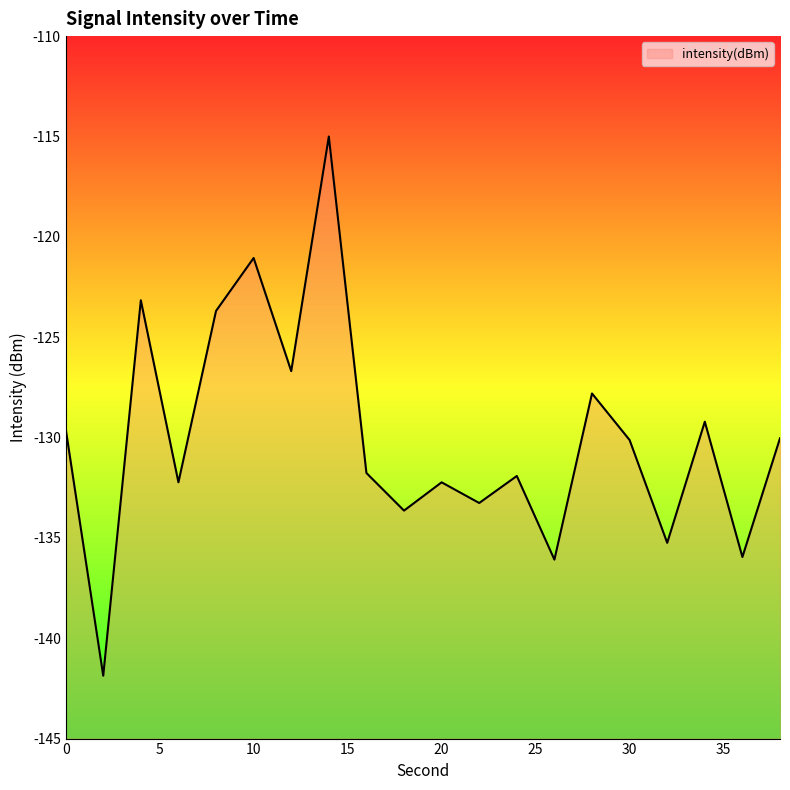

What is the value of the 3rd point from the left?

-123.2